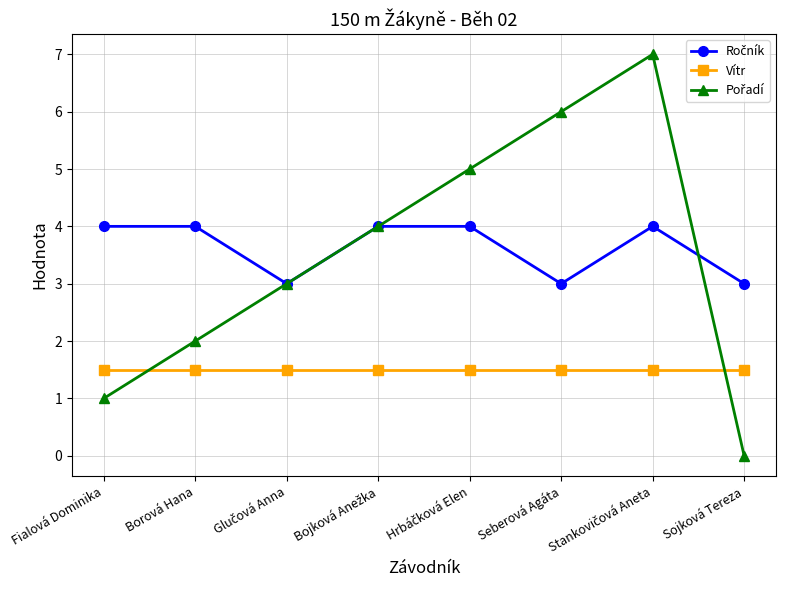

What is the lowest value of the Vítr series?

1.5